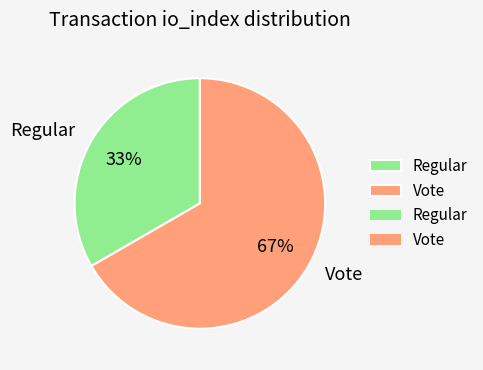

Is it true that Vote is 75% of the pie?

False